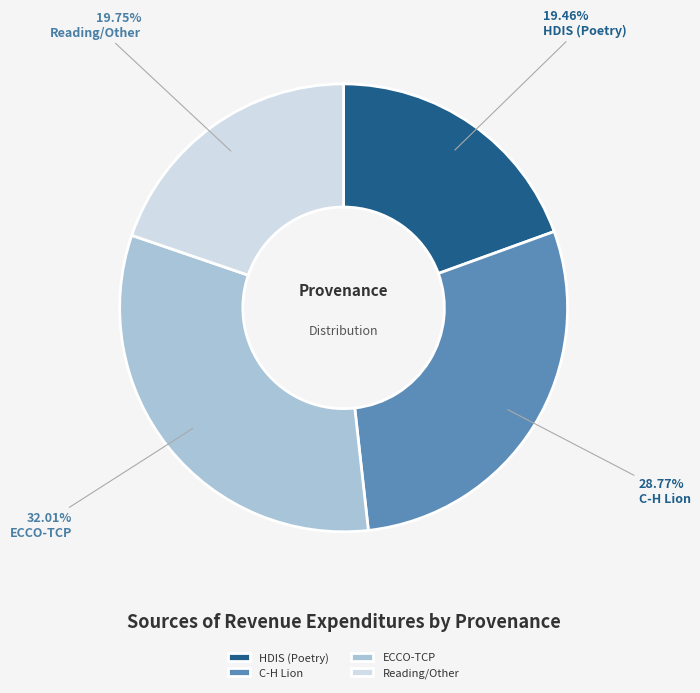

What percentage do C-H Lion and ECCO-TCP together represent?

60.8%